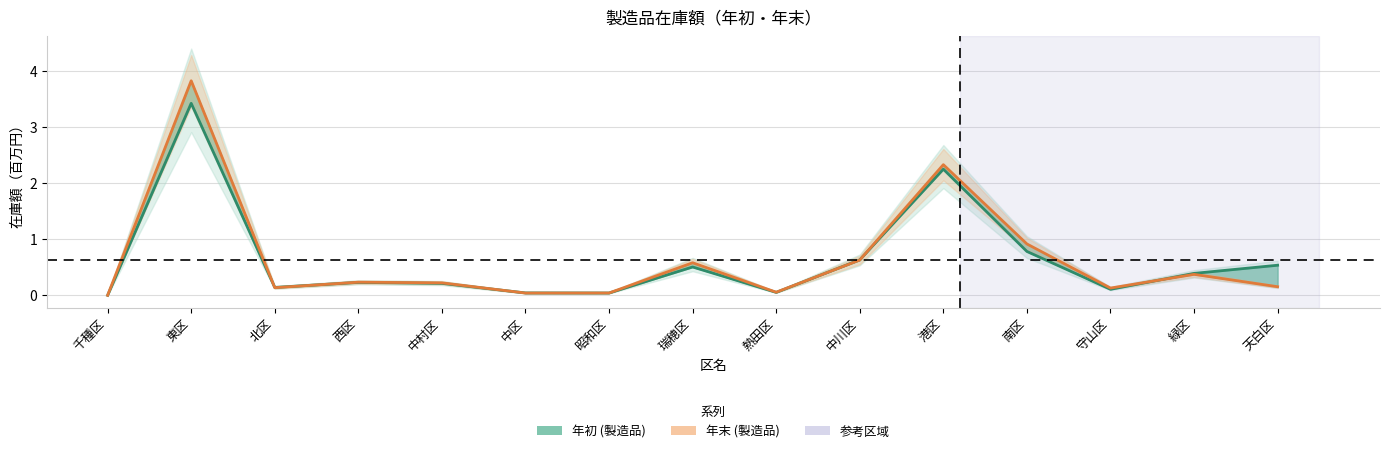

List the labels in order of 年末 (製造品) value, largest first.

東区, 港区, 南区, 中川区, 瑞穂区, 緑区, 西区, 中村区, 天白区, 北区, 守山区, 熱田区, 昭和区, 中区, 千種区